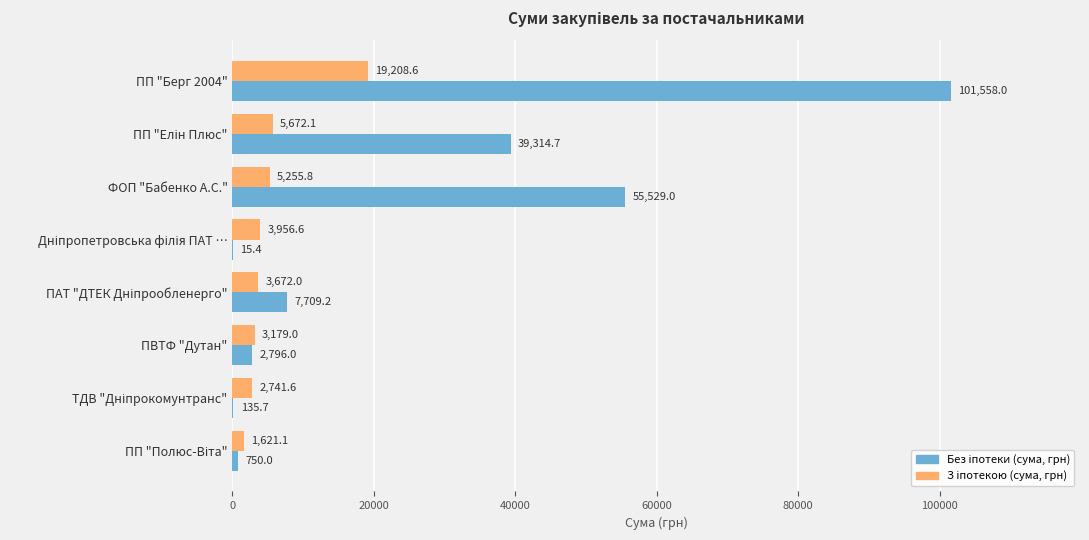

What is the greatest value displayed?

101558.0